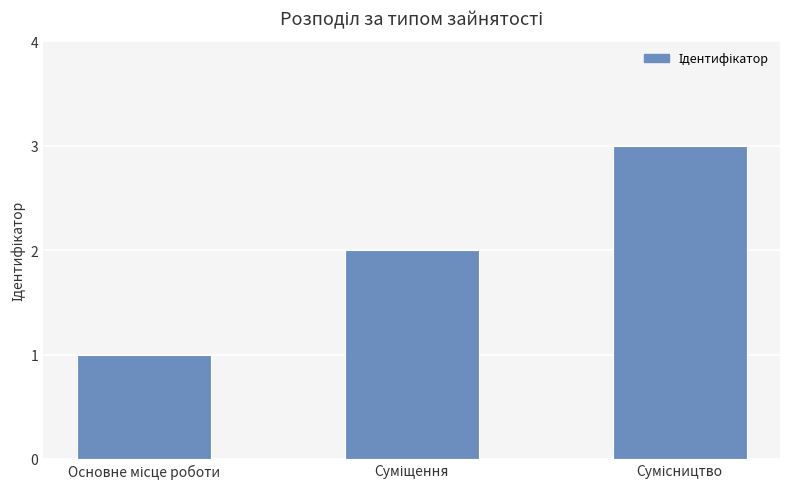

What is the greatest value displayed?

3